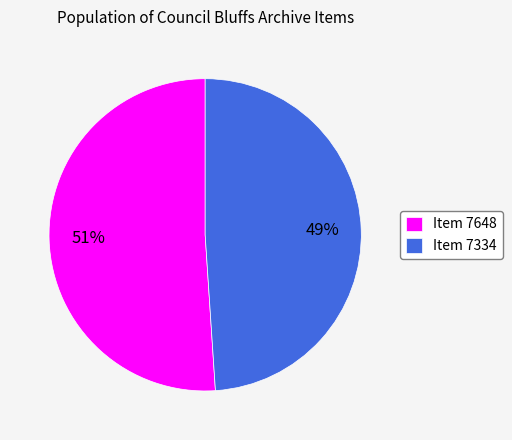

Approximately how many times larger is the value at Item 7648 compared to Item 7334?

1.0